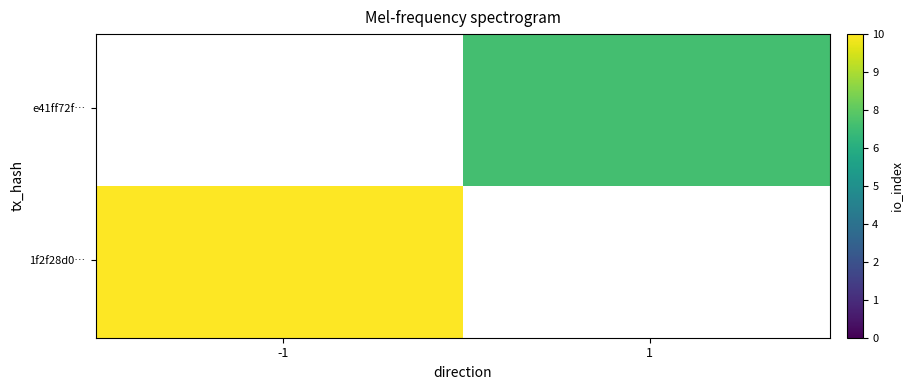

Which series changed the most between direction and io_index?

1f2f28d0b4426d8a1895123348a20c8f9d94d9f